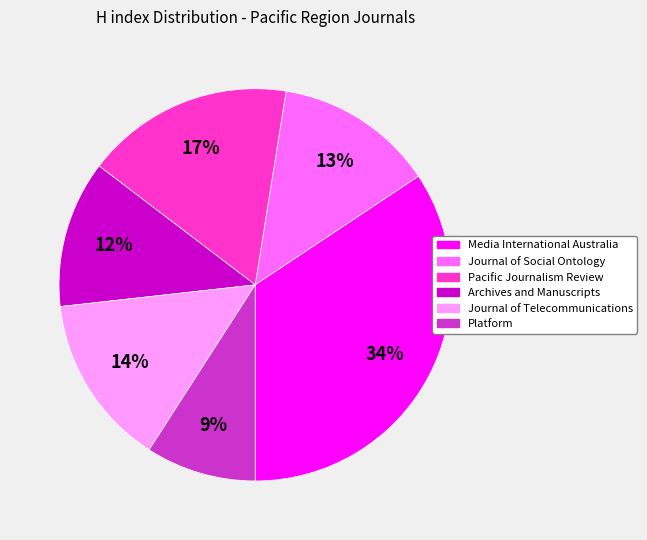

Count the number of slices in the pie.

6